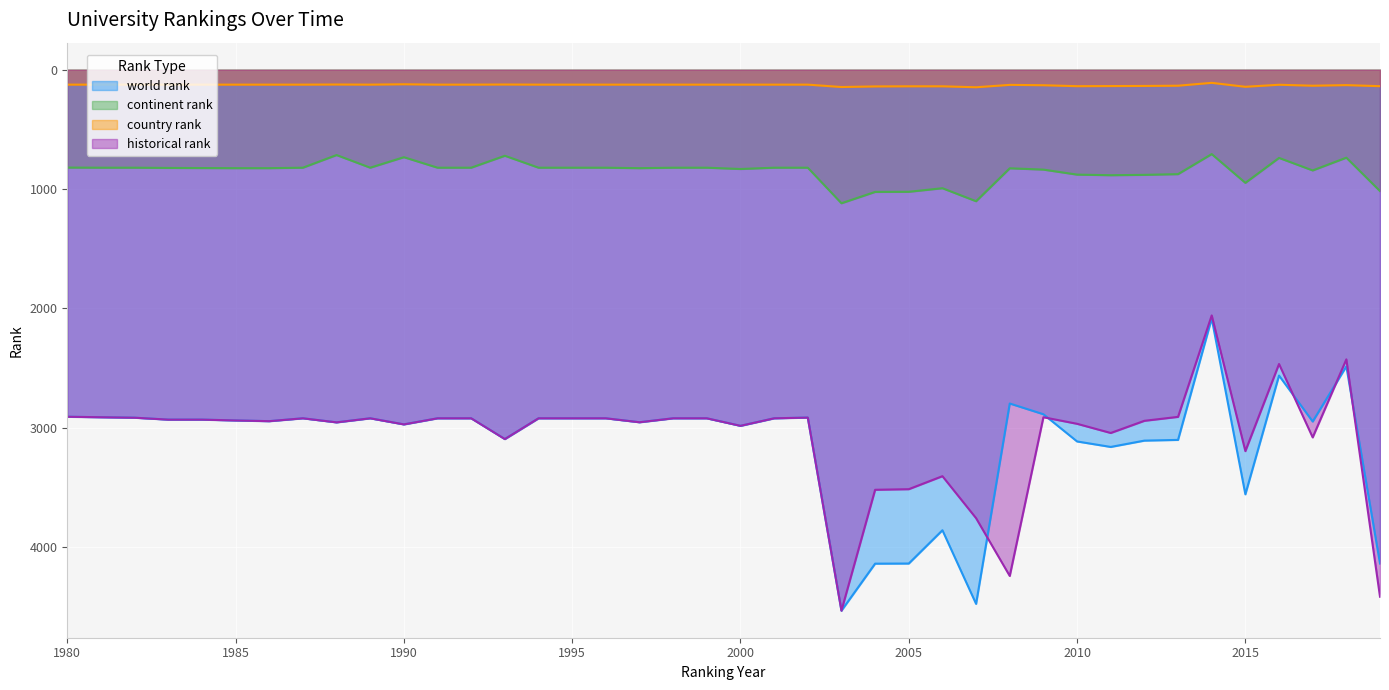

True or false: historical rank and continent rank intersect in this chart.

False